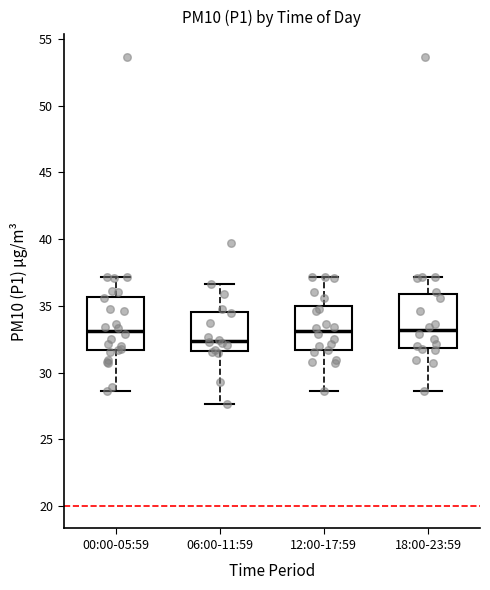

Reading left to right, read every box against the y-axis: the position of its median line, the range the box covers, and the ends of its whiskers. The values are not printed on the chart, so give them approximately, as read against the axis.

00:00-05:59: median 33.0, box 31.5 to 35.5, whiskers 28.5 to 37.0
06:00-11:59: median 32.5, box 31.5 to 34.5, whiskers 27.5 to 36.5
12:00-17:59: median 33.0, box 31.5 to 35.0, whiskers 28.5 to 37.0
18:00-23:59: median 33.0, box 32.0 to 36.0, whiskers 28.5 to 37.0